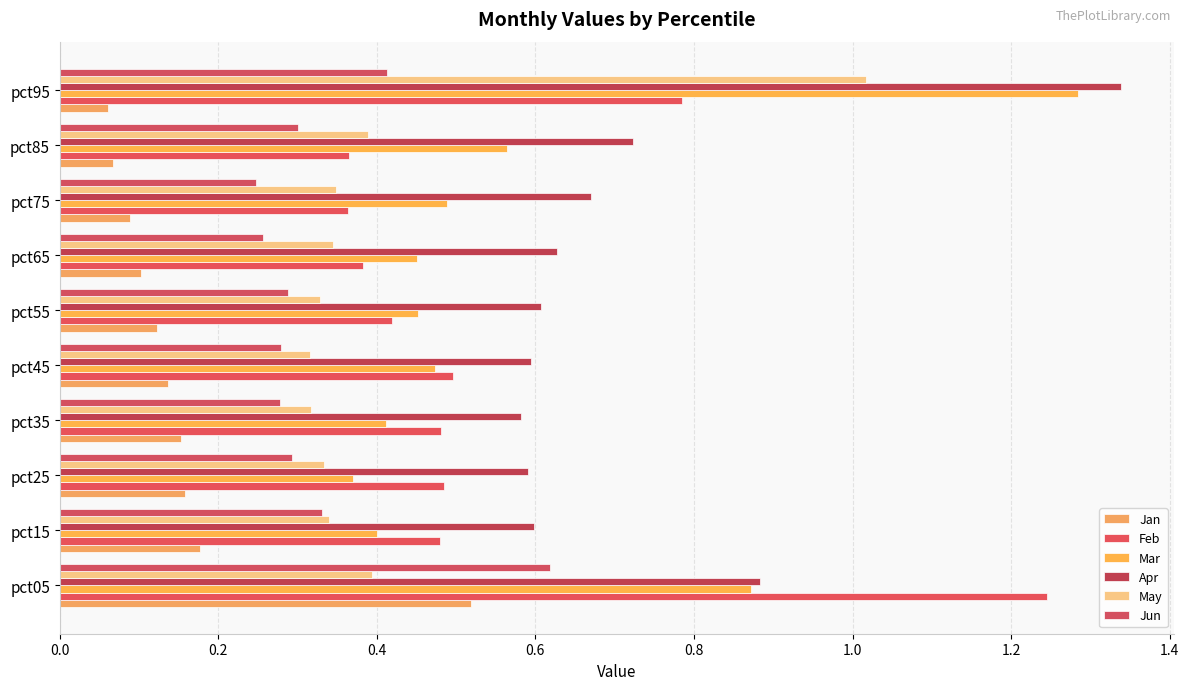

Reading left to right, extract all data points from this chart.

Jan: 0.5	0.2	0.2	0.2	0.1	0.1	0.1	0.1	0.1	0.1
Feb: 1.2	0.5	0.5	0.5	0.5	0.4	0.4	0.4	0.4	0.8
Mar: 0.9	0.4	0.4	0.4	0.5	0.5	0.5	0.5	0.6	1.3
Apr: 0.9	0.6	0.6	0.6	0.6	0.6	0.6	0.7	0.7	1.3
May: 0.4	0.3	0.3	0.3	0.3	0.3	0.3	0.3	0.4	1.0
Jun: 0.6	0.3	0.3	0.3	0.3	0.3	0.3	0.2	0.3	0.4